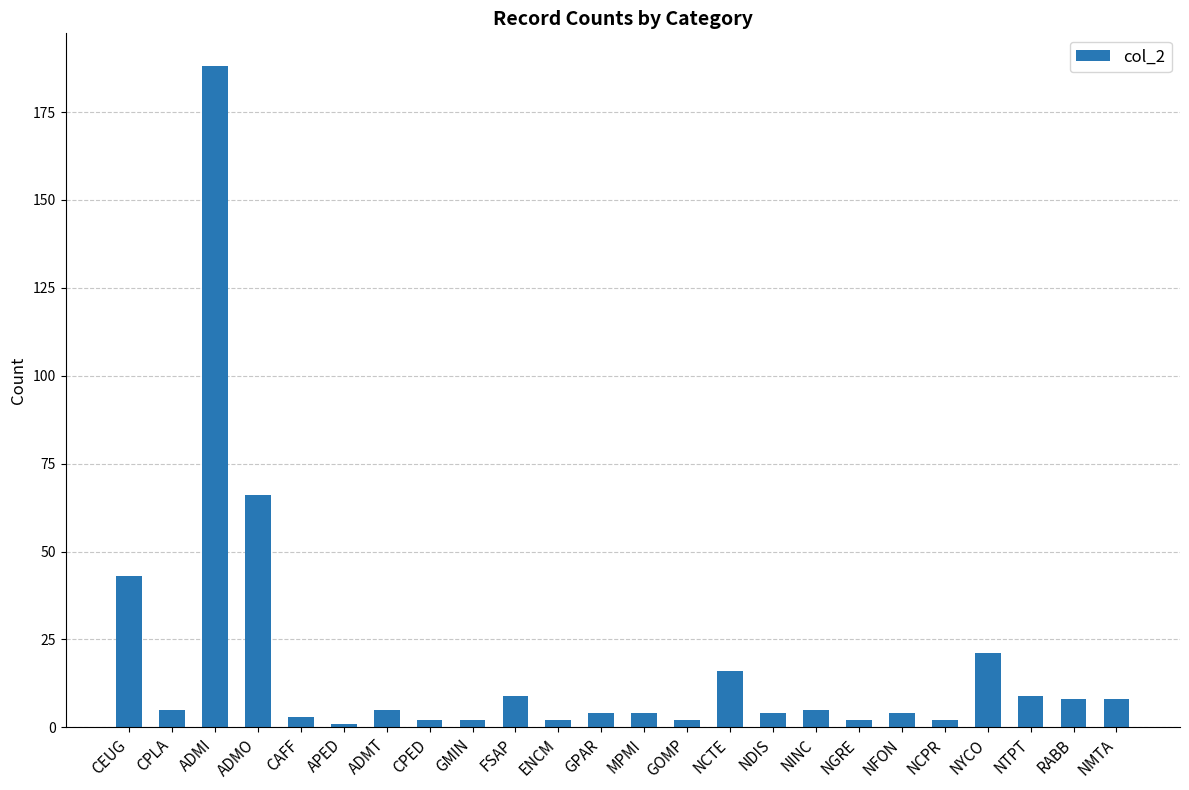

What is the value of the 14th bar from the left?

2